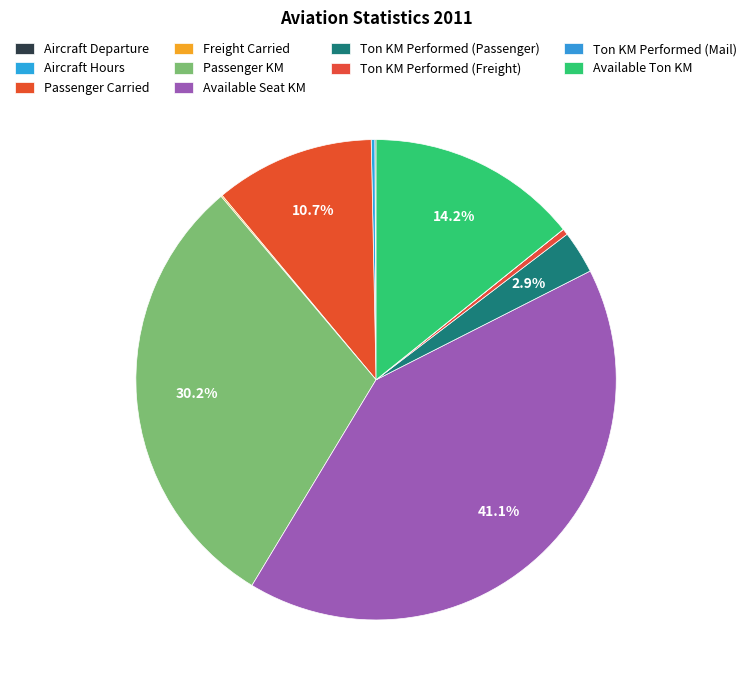

How many segments does this pie chart have?

10